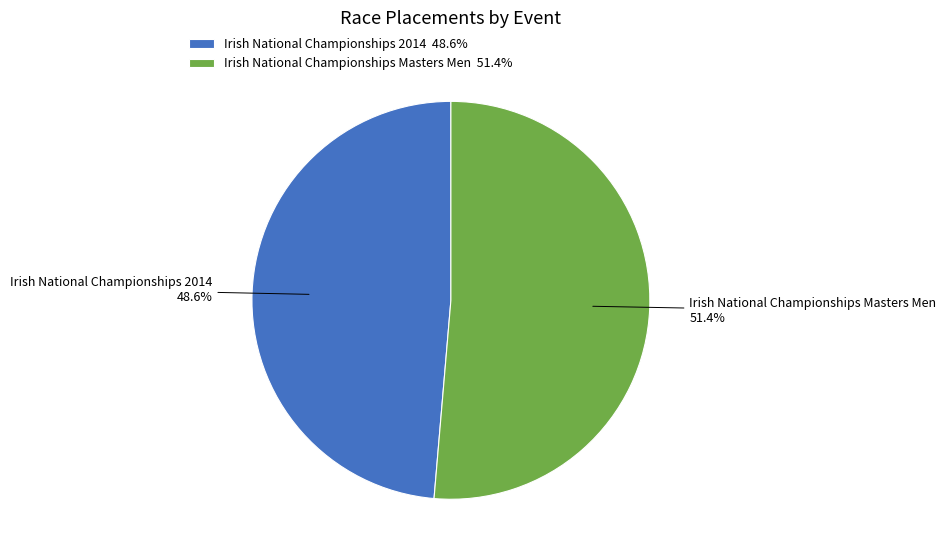

What is the largest slice in the pie chart?

Irish National Championships Masters Men